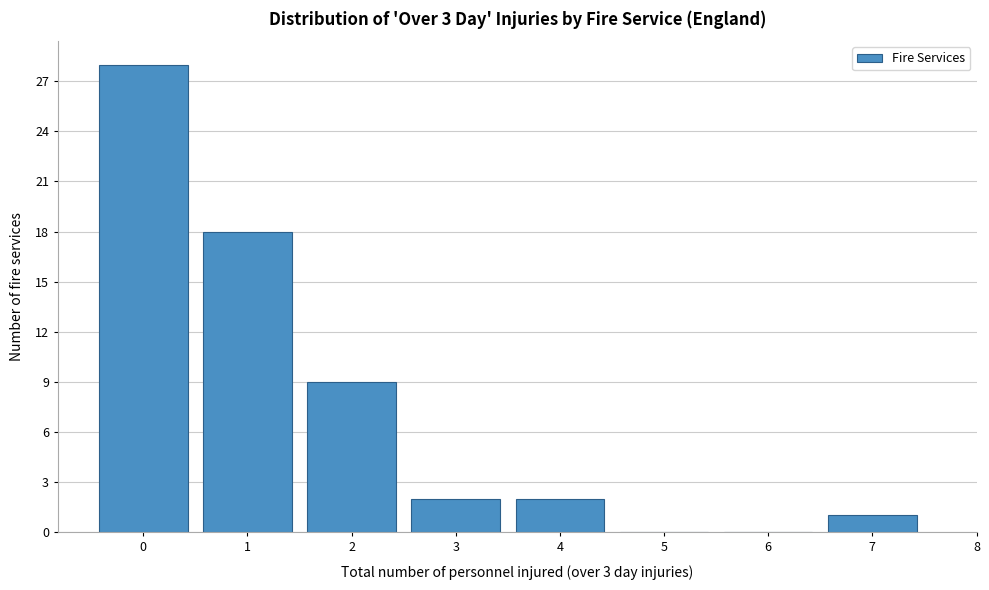

Reading left to right, transcribe this chart: for each bar, give the range it covers on the x-axis and its height. The values are not printed on the chart, so give them approximately, as read against the axis.

-0.5 to 0.5: 28
0.5 to 1.5: 18
1.5 to 2.5: 9
2.5 to 3.5: 2
3.5 to 4.5: 2
4.5 to 5.5: 0
5.5 to 6.5: 0
6.5 to 7.5: 1